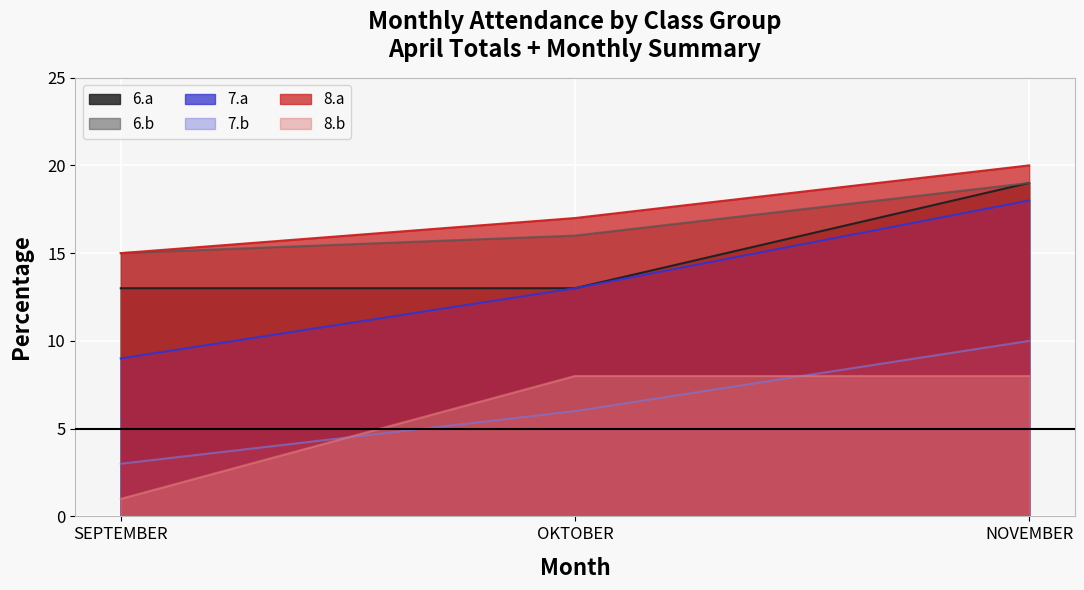

The value of 8.b at OKTOBER is 14. True or false?

False